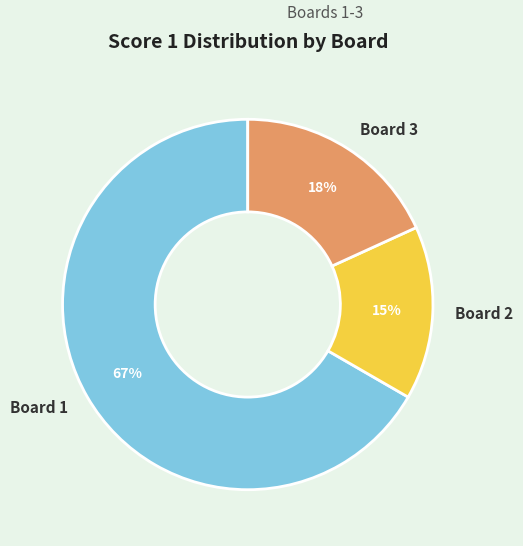

How many segments does this pie chart have?

3